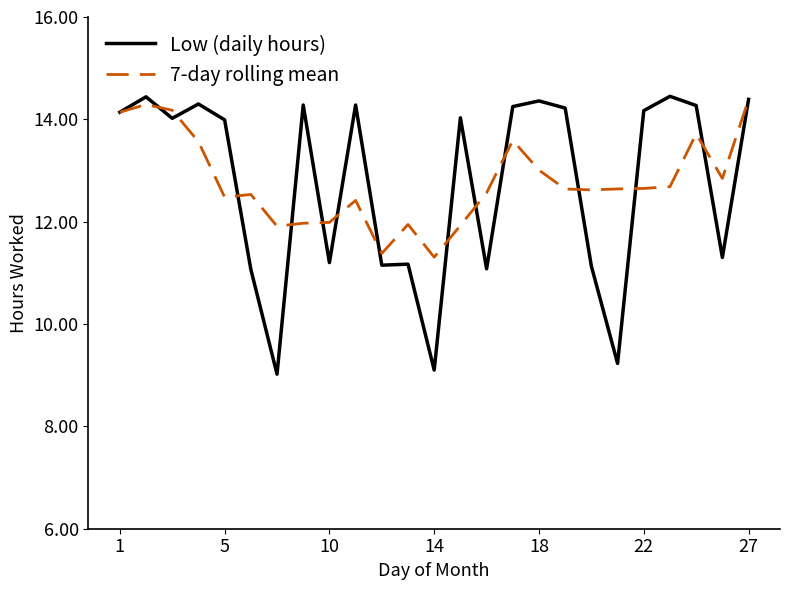

Which series has the widest spread of values?

Low (daily hours)